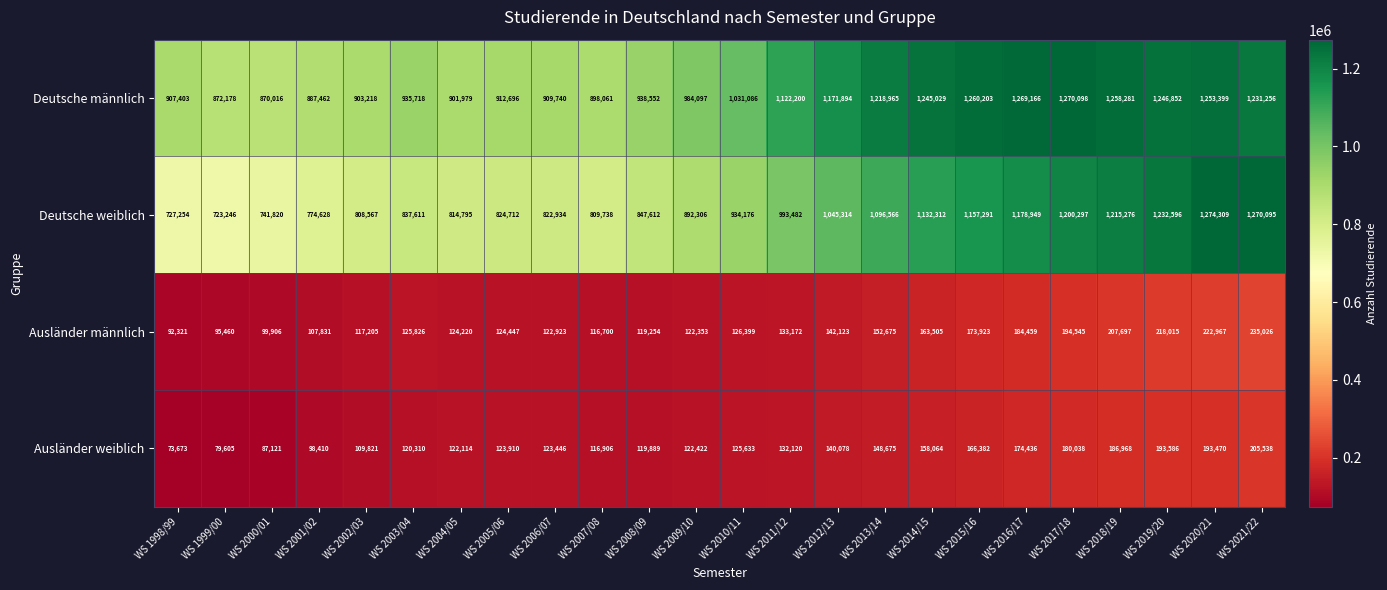

Which series changed the most between WS 2002/03 and WS 2019/20?

Deutsche weiblich